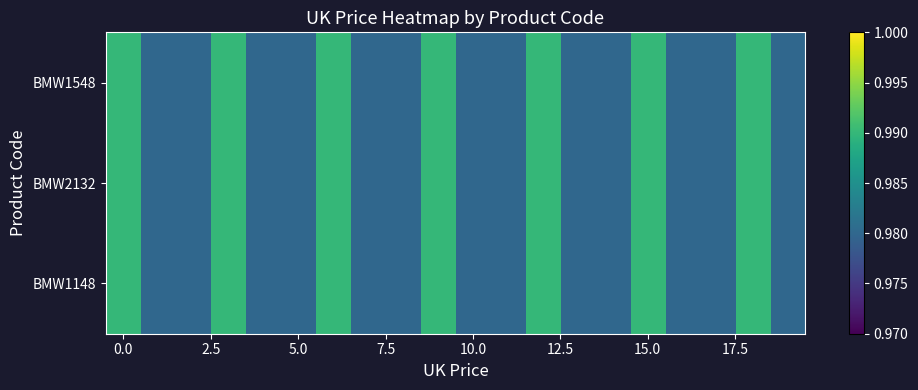

Reading right to left, list all the values displayed in this chart.

BMW1148: 1.0	1.0	1.0	1.0	1.0	1.0	1.0	1.0	1.0	1.0	1.0	1.0	1.0	1.0	1.0	1.0	1.0	1.0	1.0	1.0
BMW2132: 1.0	1.0	1.0	1.0	1.0	1.0	1.0	1.0	1.0	1.0	1.0	1.0	1.0	1.0	1.0	1.0	1.0	1.0	1.0	1.0
BMW1548: 1.0	1.0	1.0	1.0	1.0	1.0	1.0	1.0	1.0	1.0	1.0	1.0	1.0	1.0	1.0	1.0	1.0	1.0	1.0	1.0